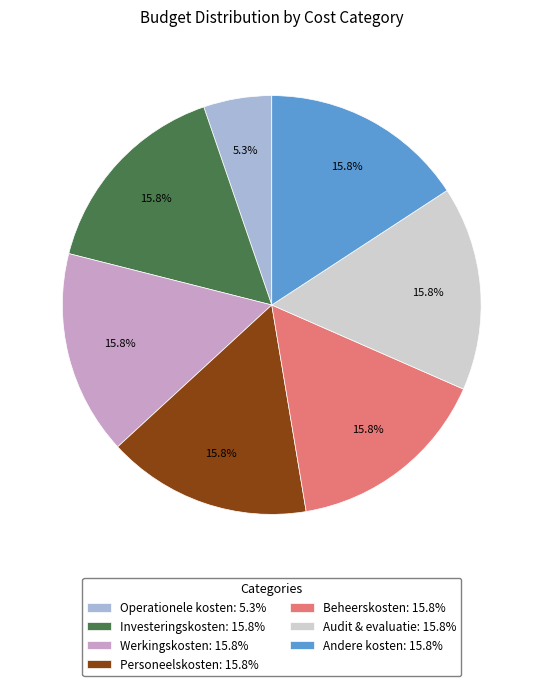

To the nearest percent, what portion does Investeringskosten represent?

16%